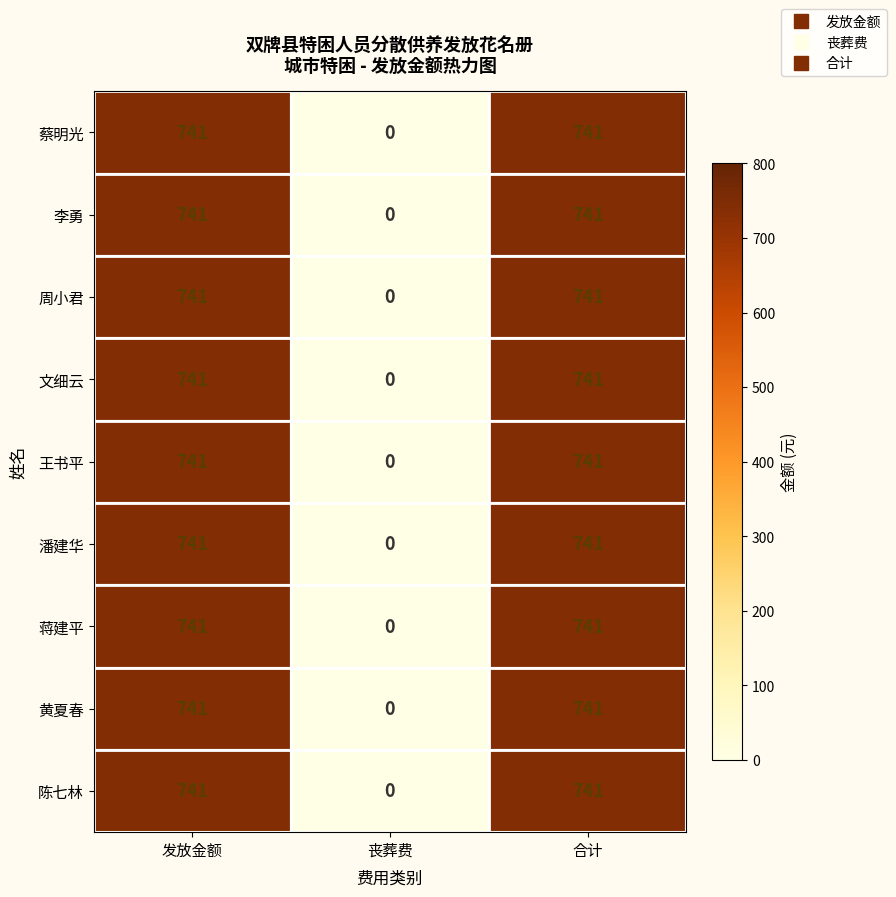

What is the difference between the maximum and minimum values in the 王书平 series?

741